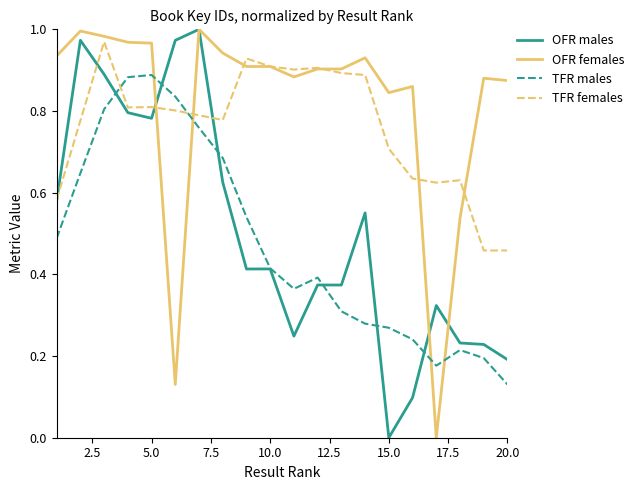

How many values in OFR males are above zero?

19